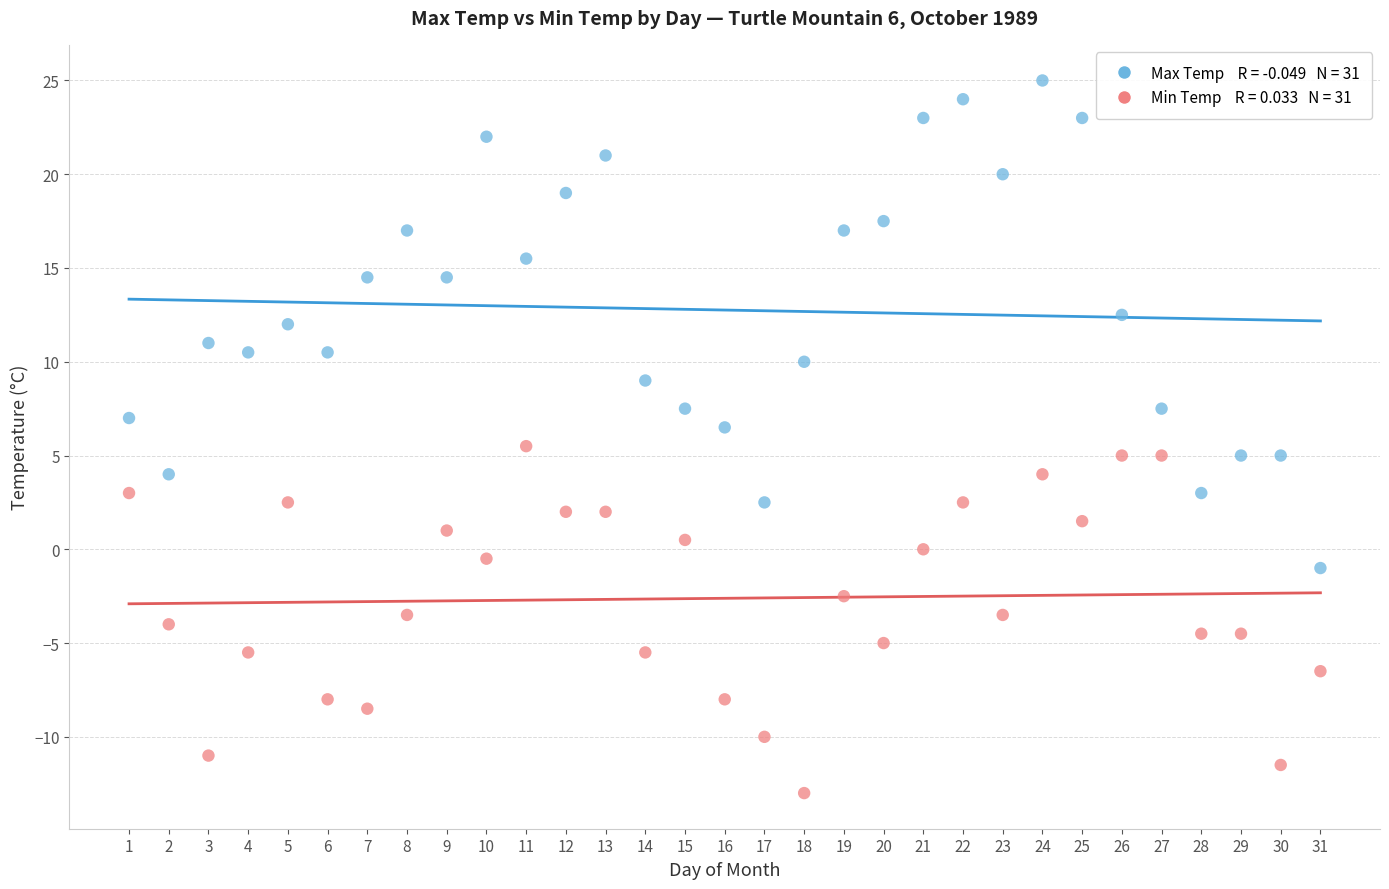

Across all data points, what is the range of X values (max minus min)?

30.0